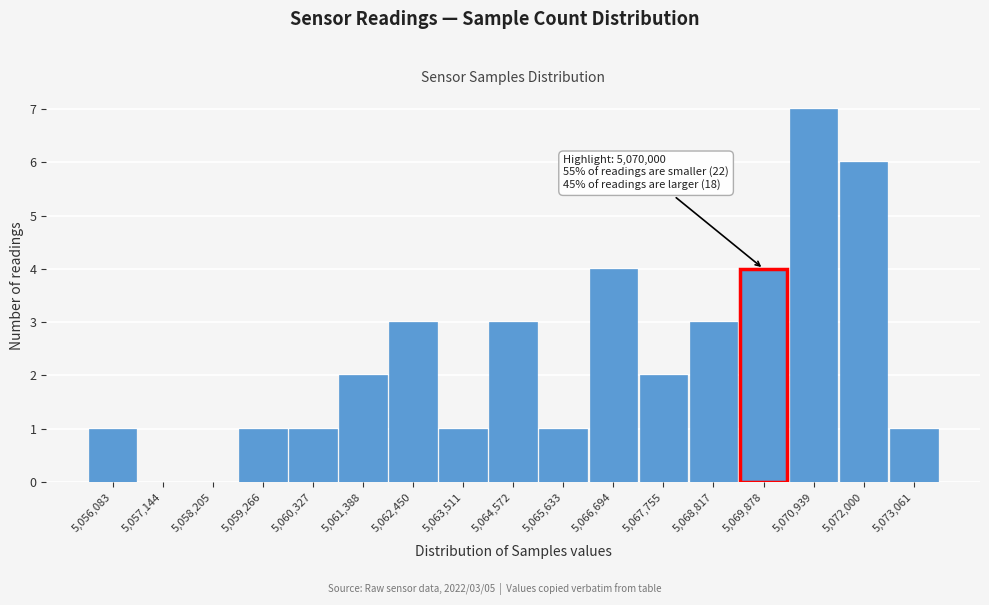

Reading left to right, what are all the values shown in this chart?

5,056,083=1	5,057,144=0	5,058,205=0	5,059,266=1	5,060,327=1	5,061,388=2	5,062,450=3	5,063,511=1	5,064,572=3	5,065,633=1	5,066,694=4	5,067,755=2	5,068,817=3	5,069,878=4	5,070,939=7	5,072,000=6	5,073,061=1